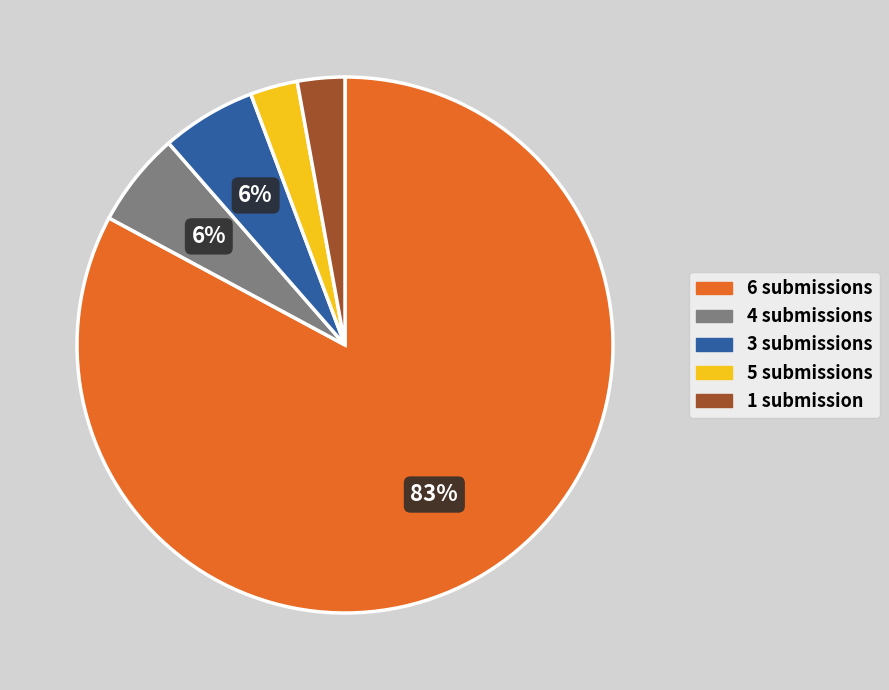

Is there a majority slice in this chart?

Yes